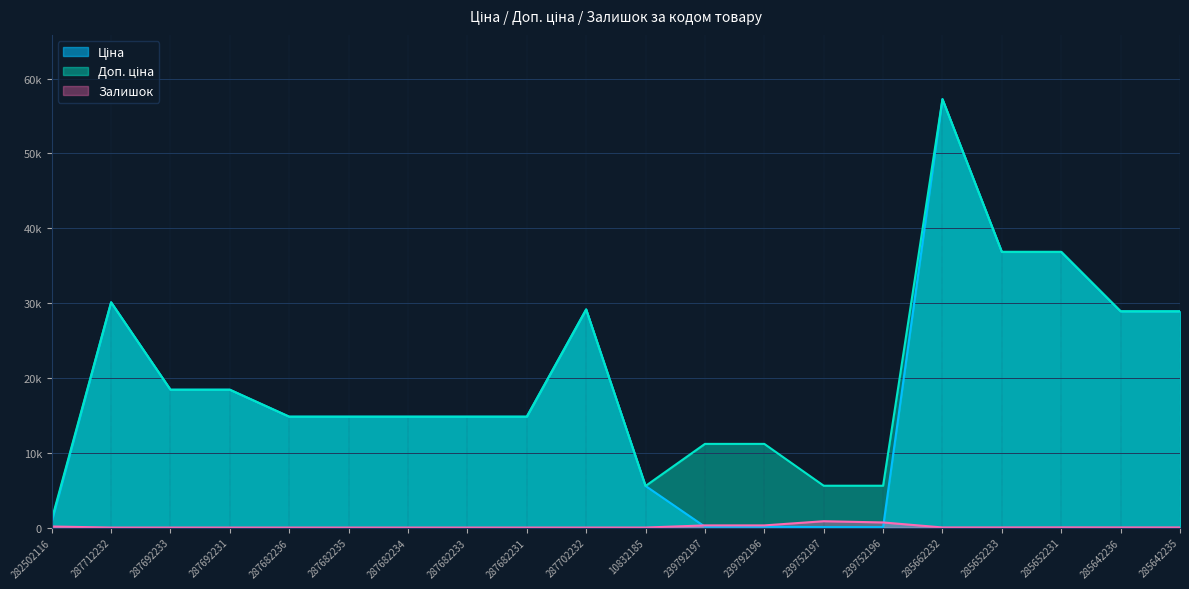

What is the sum of the Доп. ціна values at 287682231 and 239752197?

20408.6